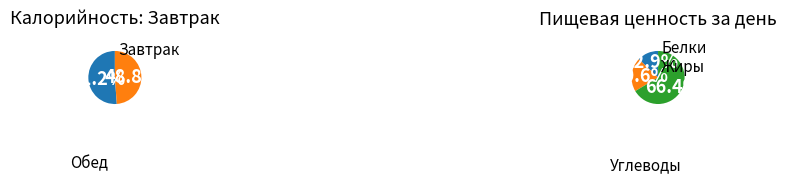

To the nearest percent, what is the average slice percentage?

50%